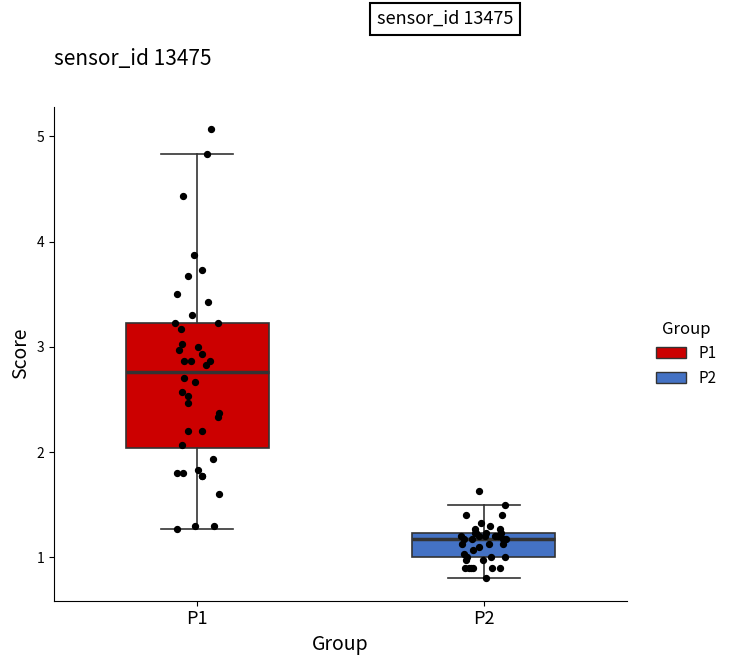

Reading left to right, transcribe this box plot: for each box, give where its median line is, the range the box spans, and where its two whiskers end, as read against the y-axis. The values are not printed on the chart, so give them approximately, as read against the axis.

P1: median 2.8, box 2.0 to 3.2, whiskers 1.3 to 4.8
P2: median 1.2 (just below the box's upper edge), box 1.0 to 1.2, whiskers 0.8 to 1.5